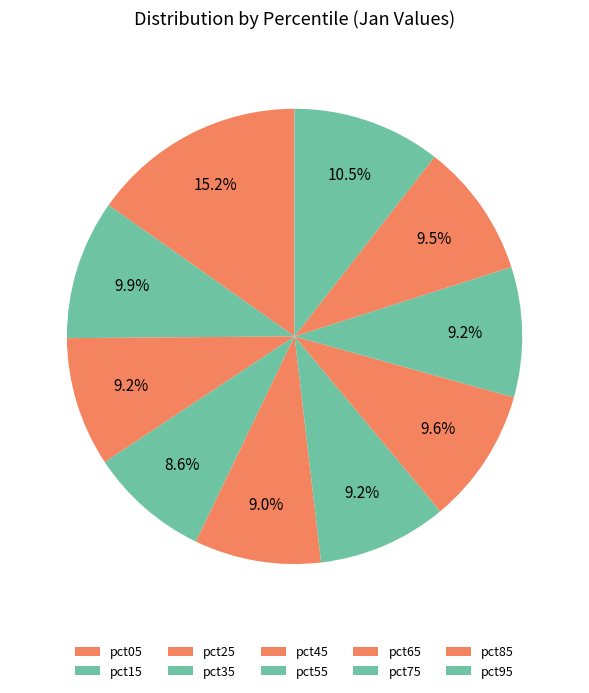

Count the number of slices in the pie.

10